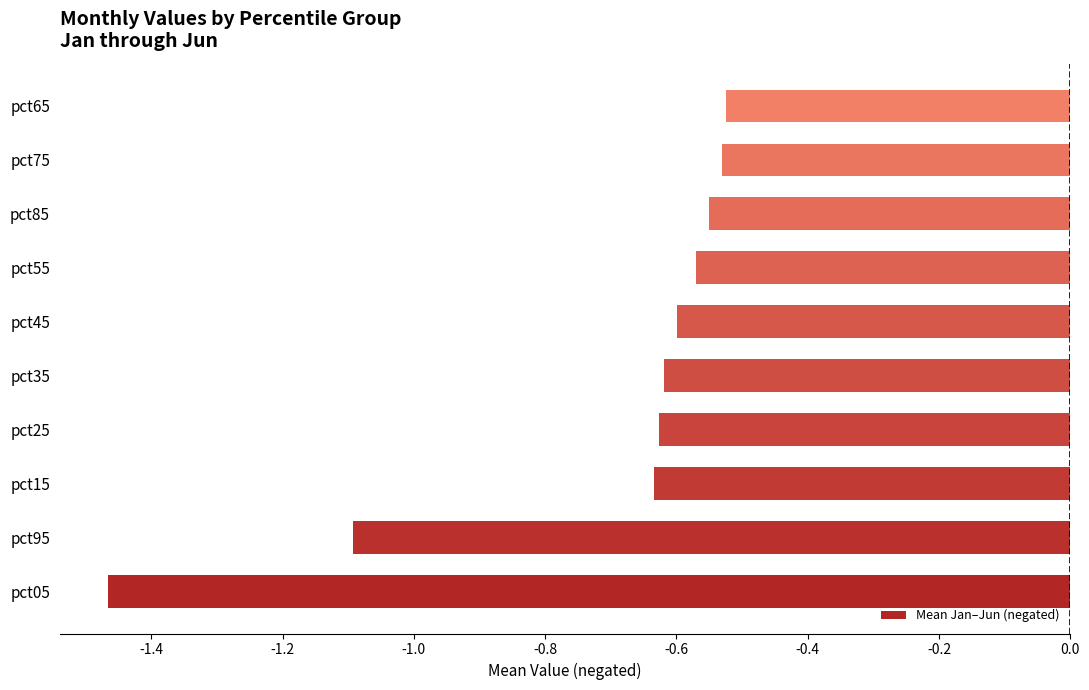

What is the change in value from pct95 to pct65?

+0.6